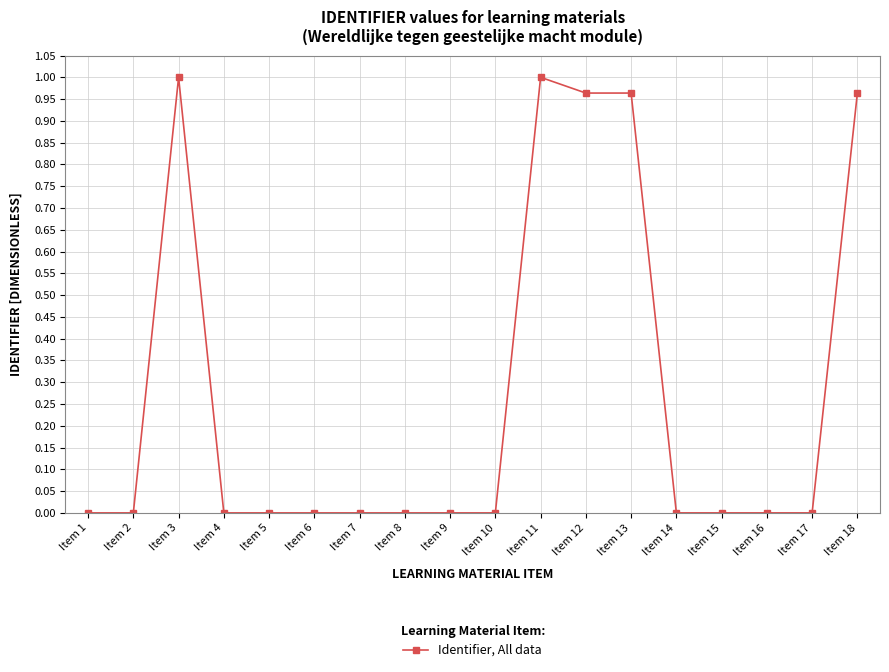

Is it true that the value at Item 8 is 0.0?

True